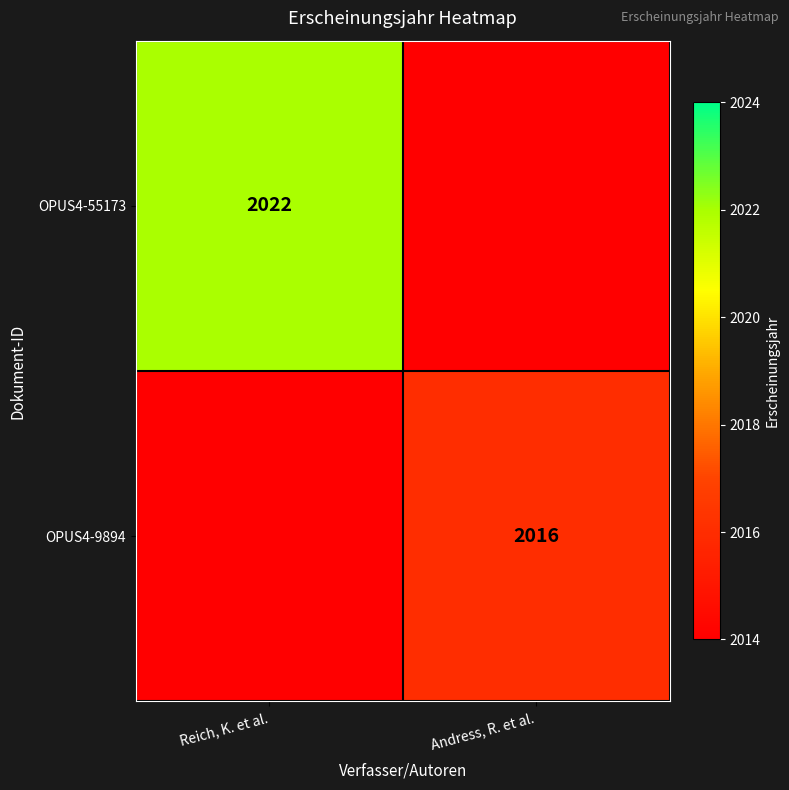

The OPUS4-55173 series shows 2022 at Reich, K. et al.. True or false?

True